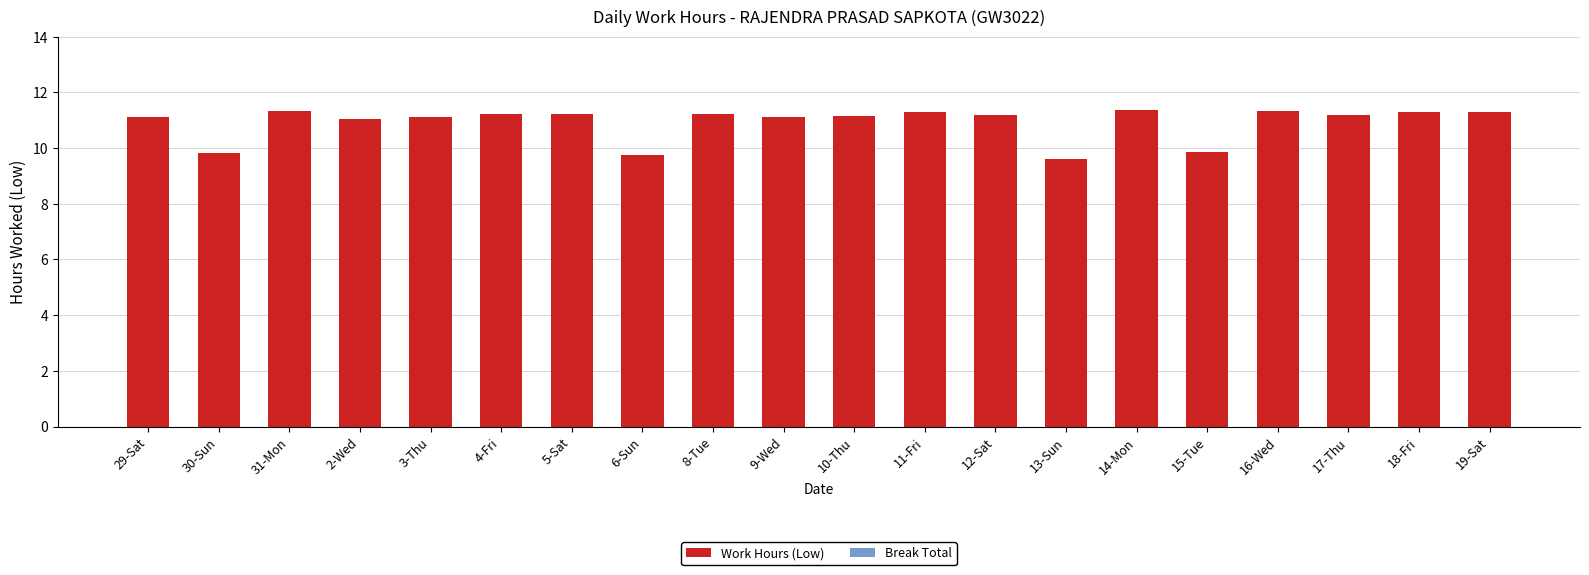

What is the minimum value shown in the chart?

9.6